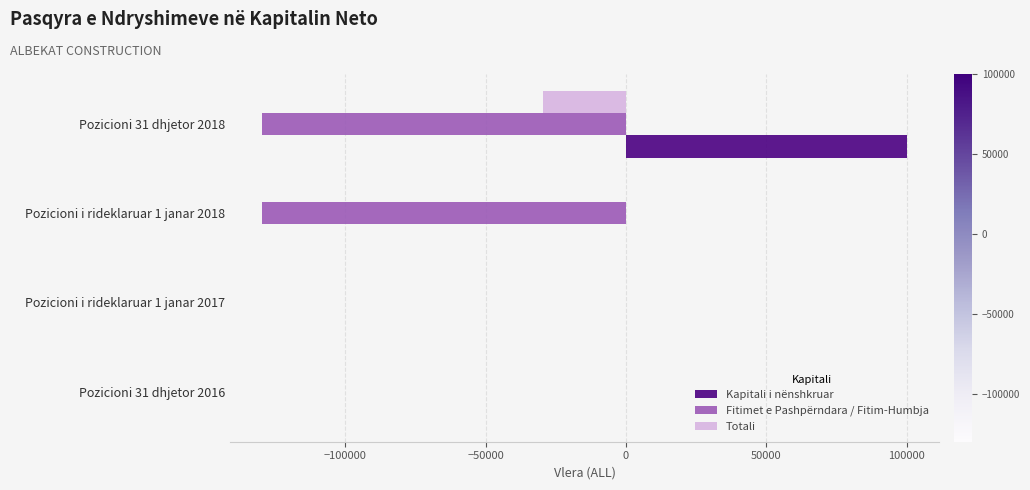

What is the maximum value shown in the chart?

100000.0